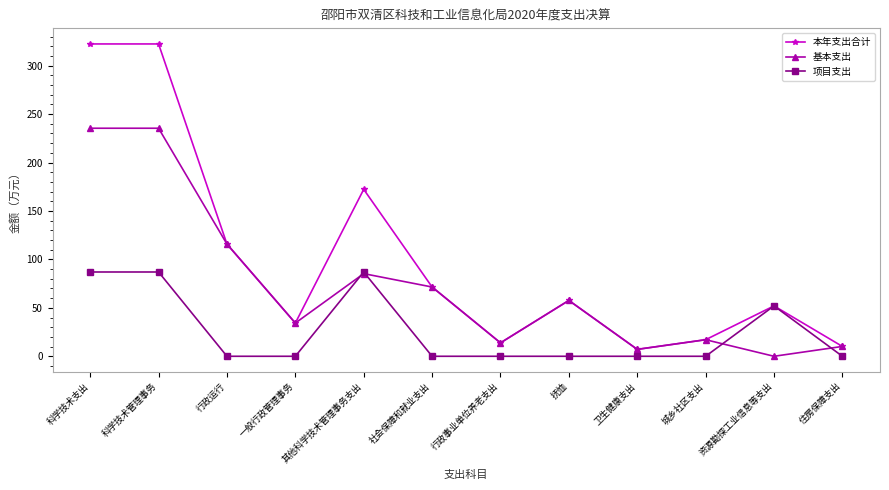

The 项目支出 series shows 0.0 at 行政运行. True or false?

True